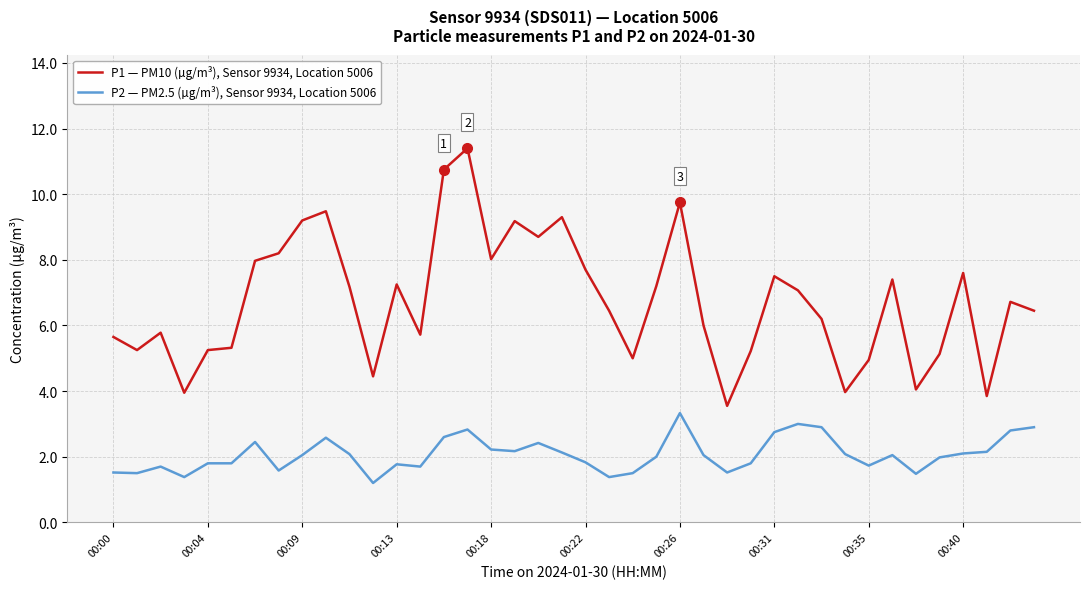

True or false: P1 — PM10 (µg/m³), Sensor 9934, Location 5006 and P2 — PM2.5 (µg/m³), Sensor 9934, Location 5006 cross at least once.

False